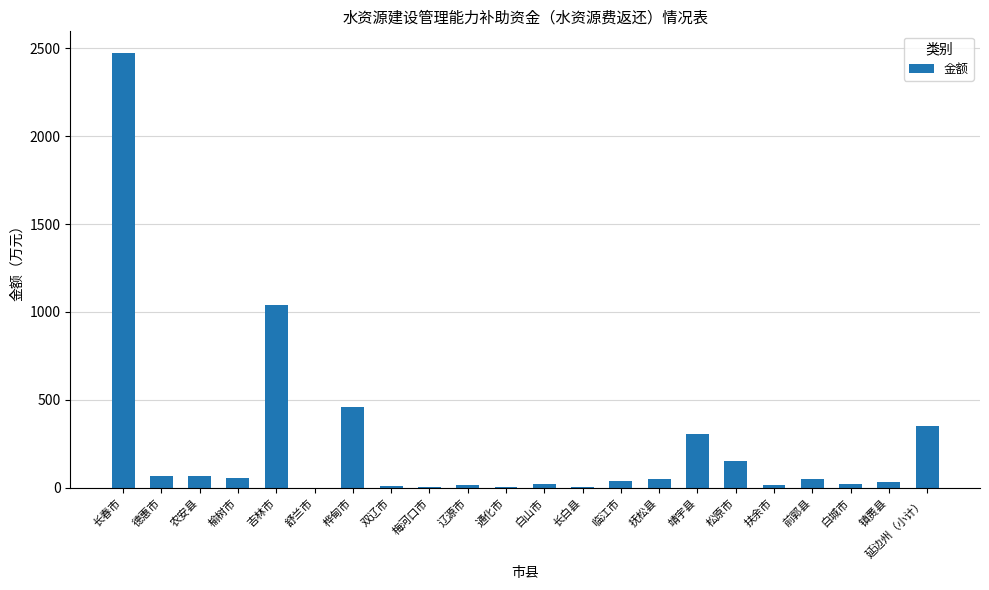

True or false: the data shows 39 at 临江市.

True